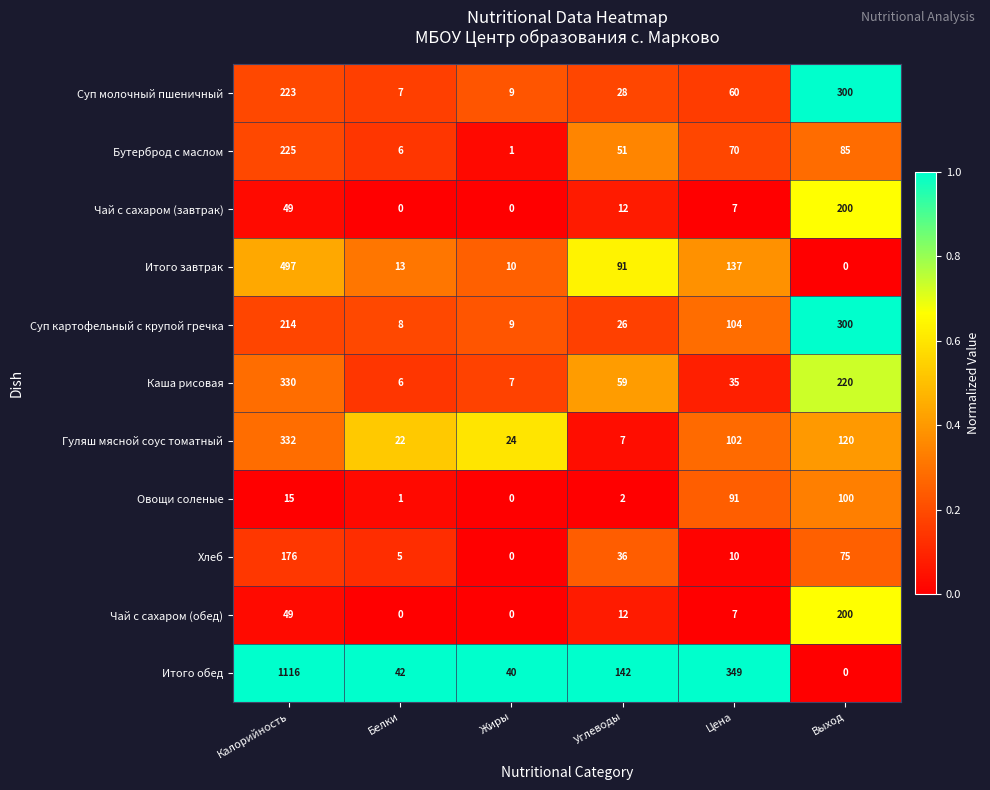

What is the difference between the Чай с сахаром (обед) values at Жиры and Выход?

200